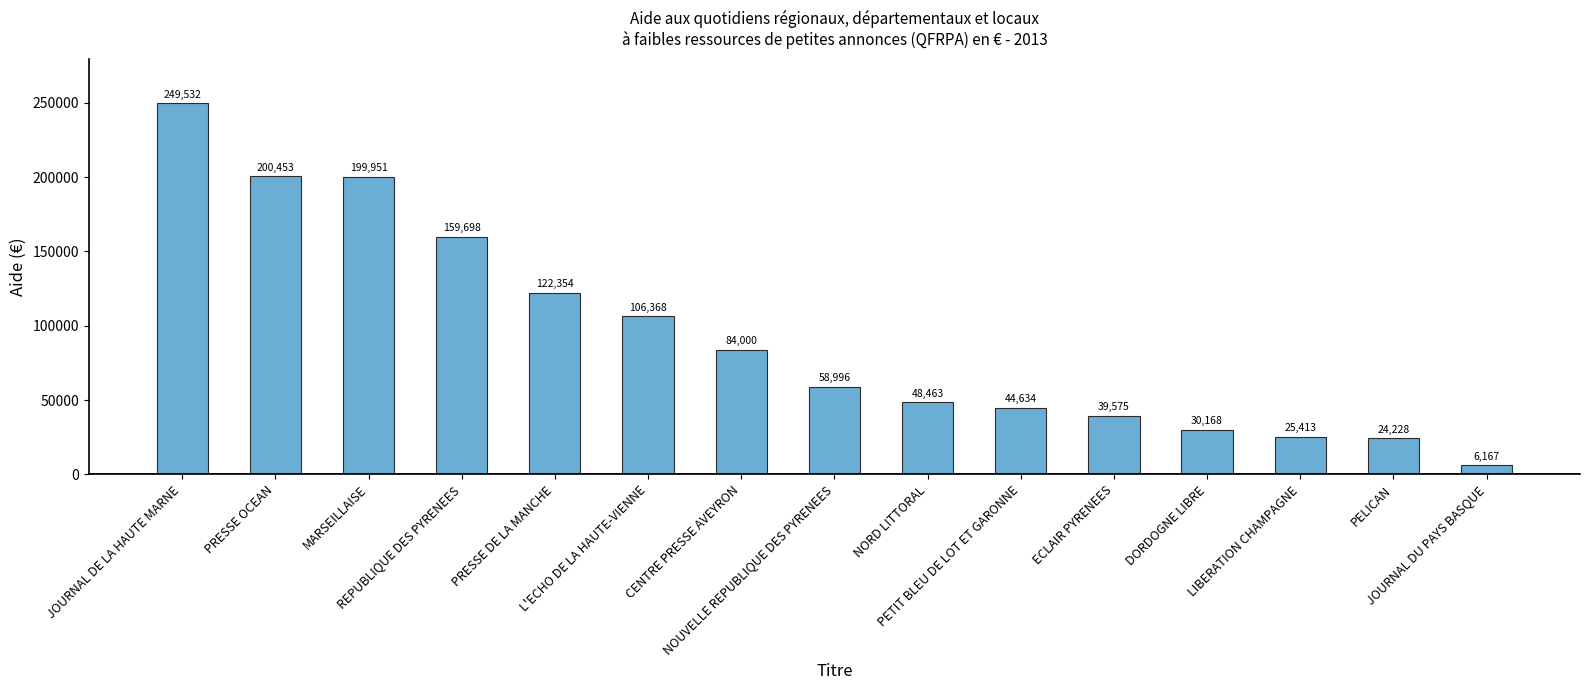

Is it true that the value at PETIT BLEU DE LOT ET GARONNE is 44634?

True